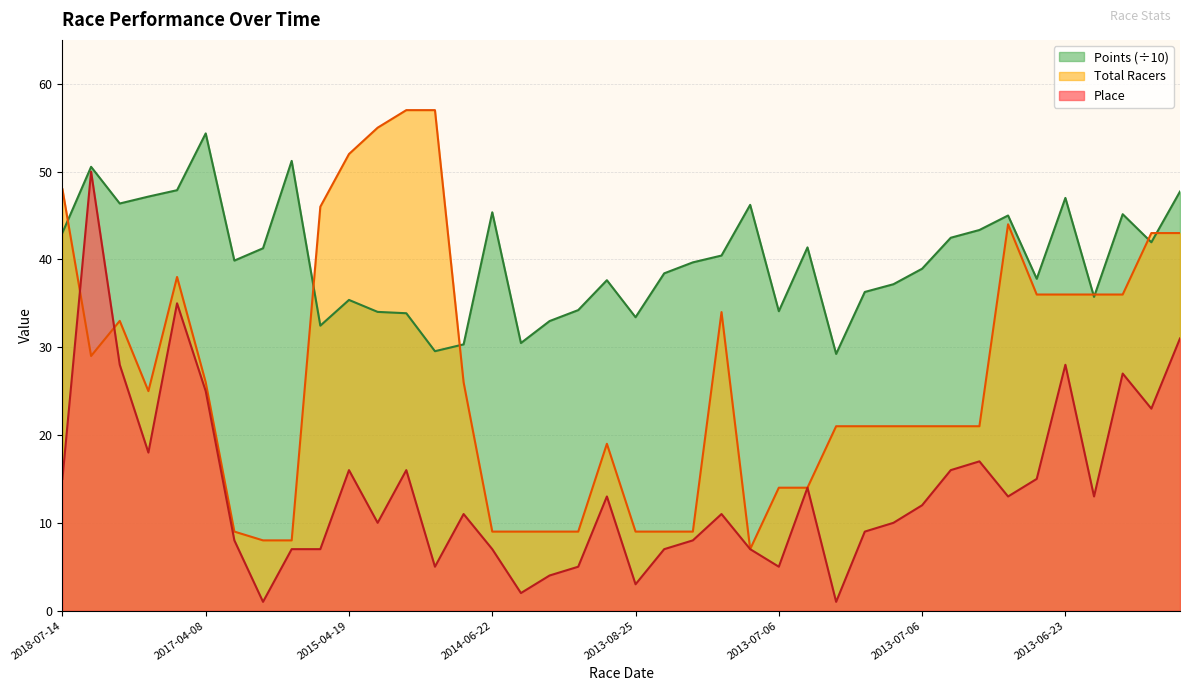

At which category is the sum across all series the highest?

2018-06-24